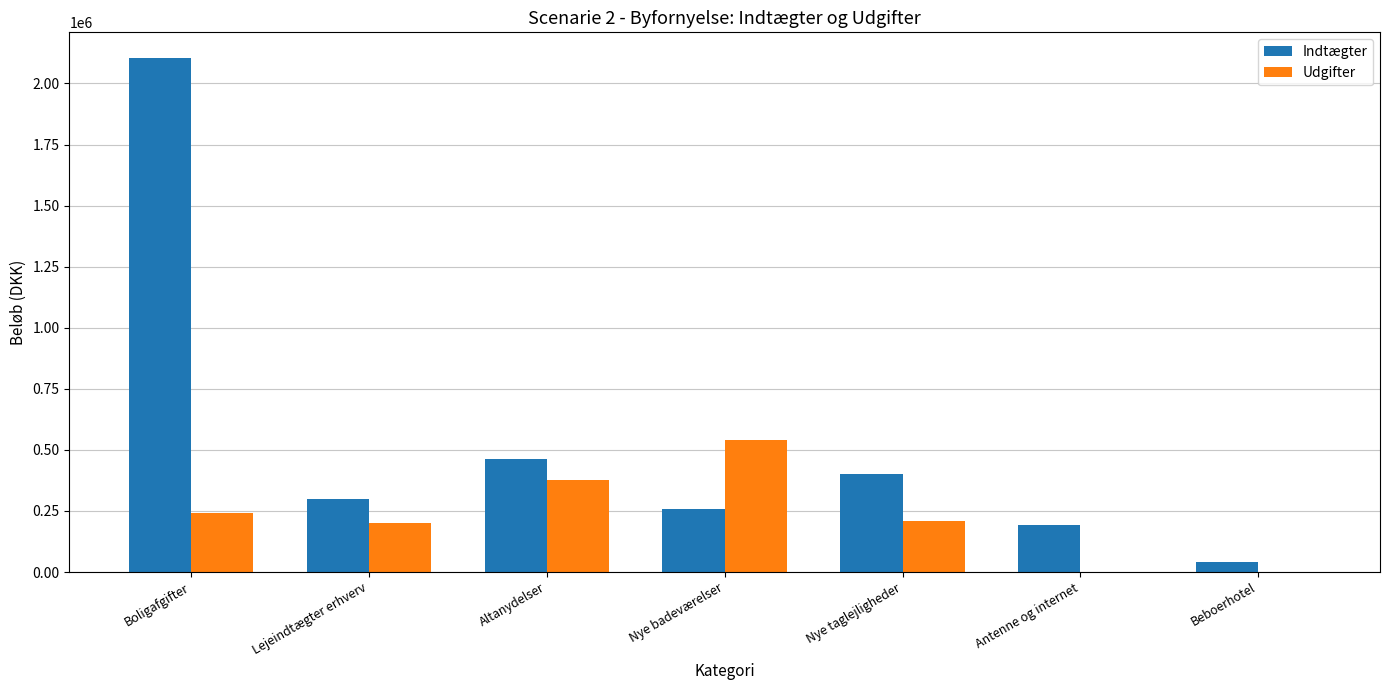

What is the difference between the Indtægter values at Nye badeværelser and Boligafgifter?

1846600